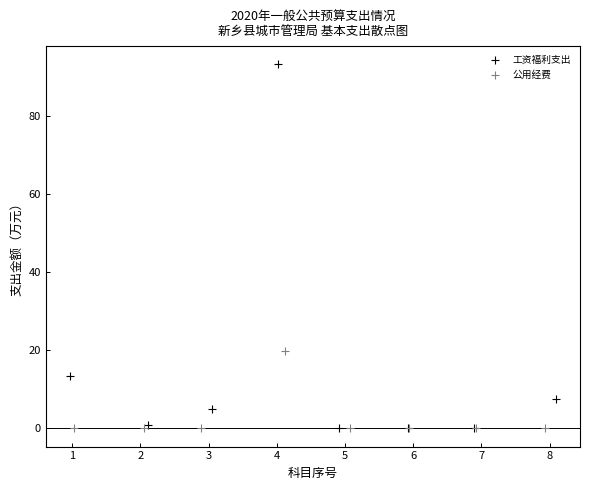

Which series has the largest Y range (max minus min)?

工资福利支出